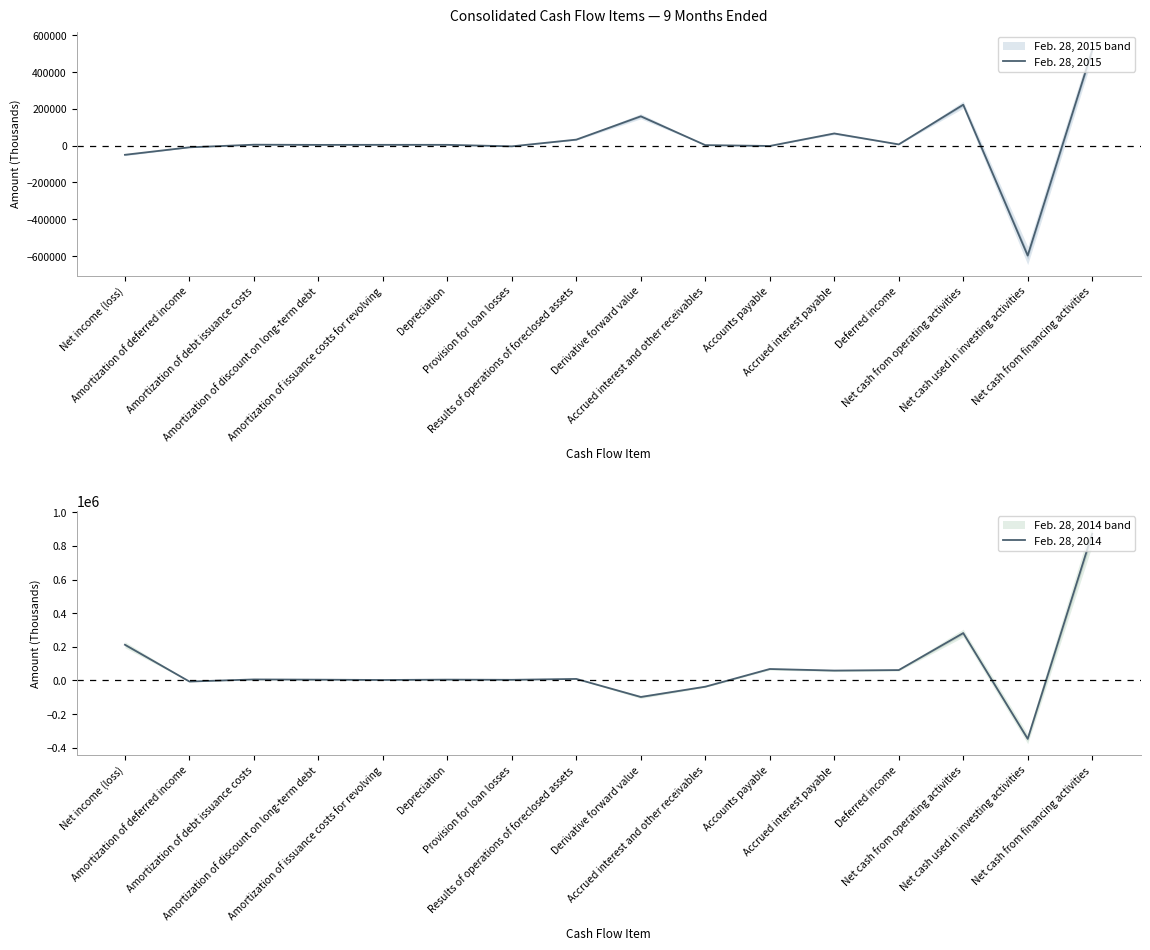

What is the total value across all series at Depreciation?

8947